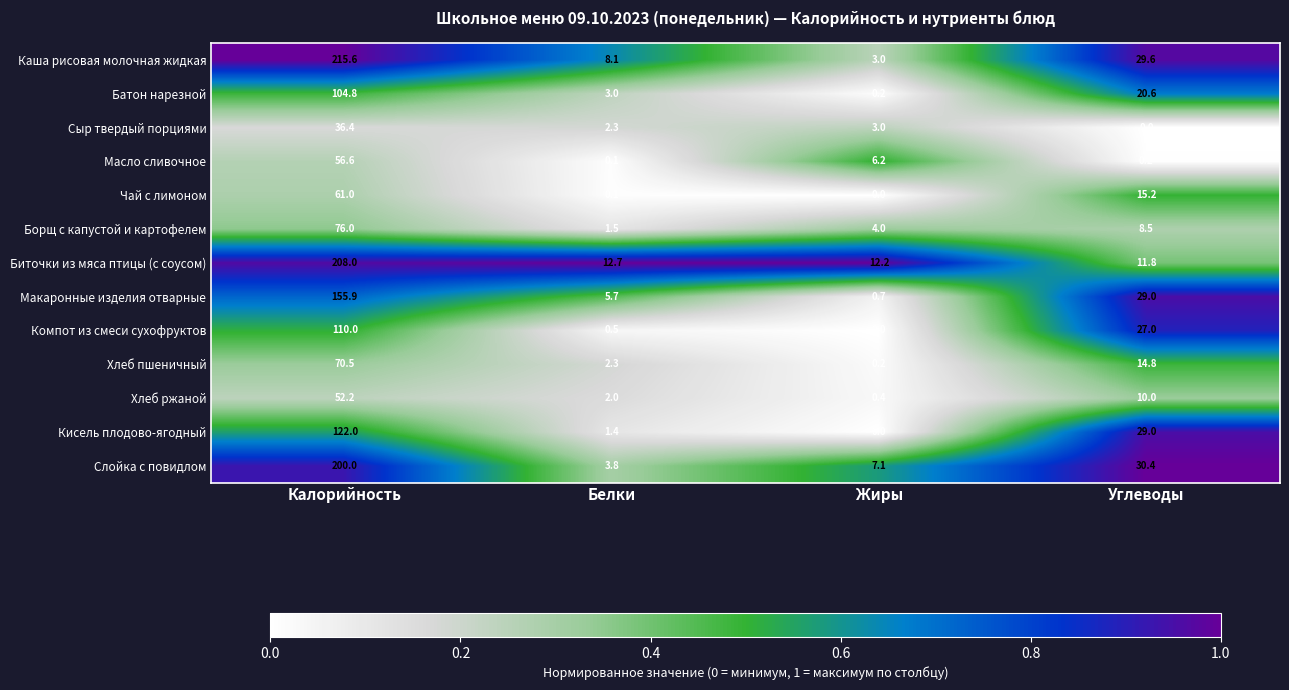

Which series has the widest spread of values?

Каша рисовая молочная жидкая